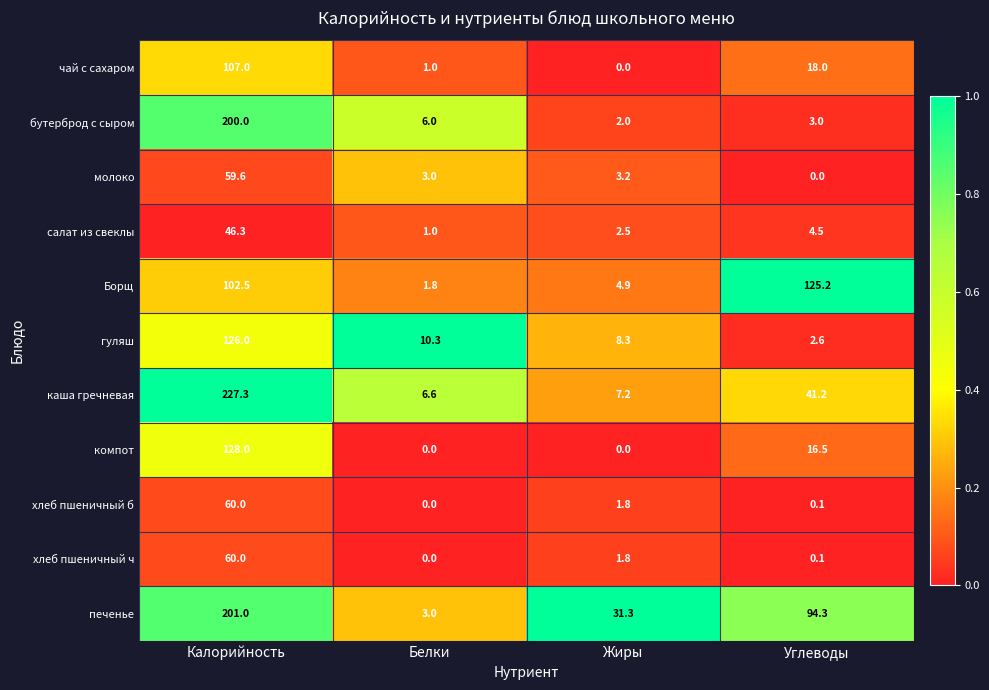

What is the difference between the highest and lowest values at Углеводы?

125.2